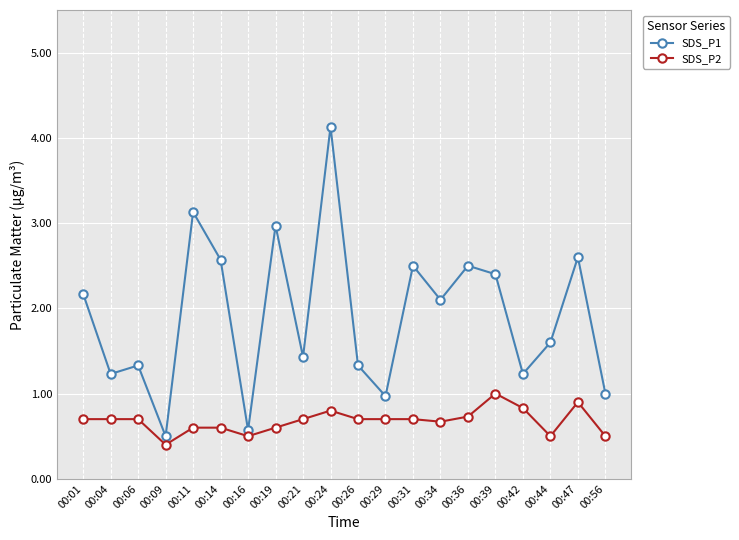

Which category has the lowest value across all series?

00:09